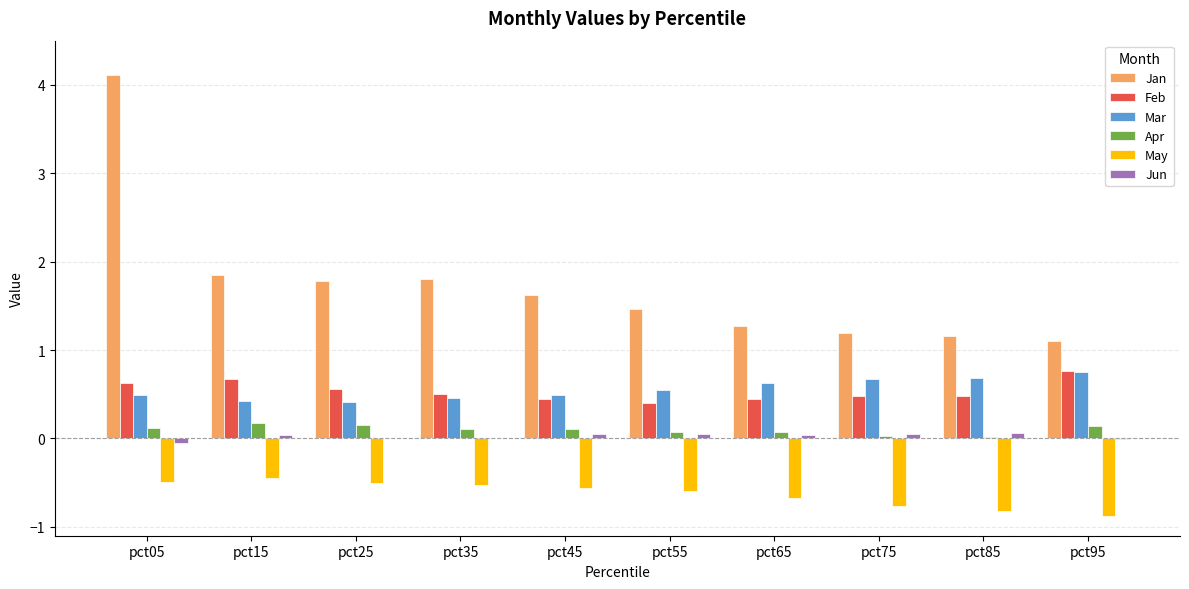

What is the average value of the May series?

-0.6